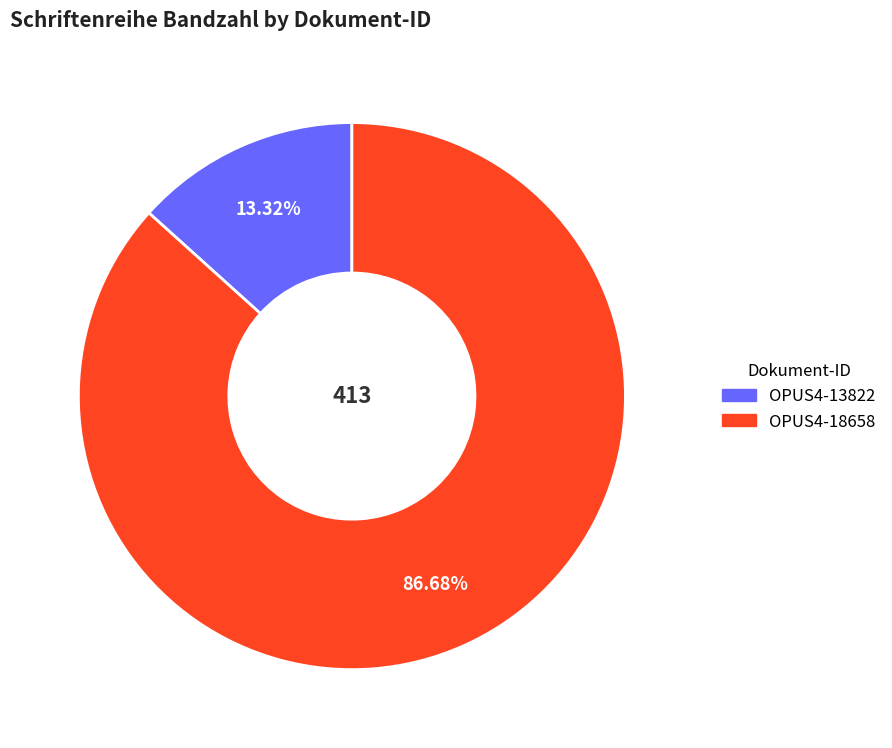

Does any single category account for the majority?

Yes